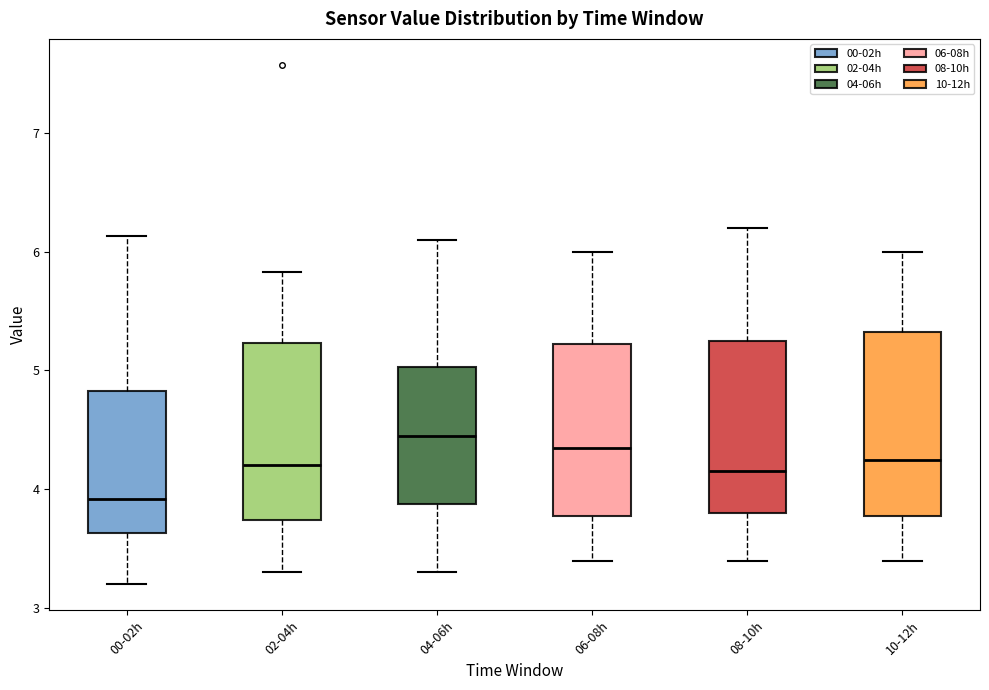

Where is the upper edge of the box for 04-06h on the y-axis? The values are not printed on the chart, so give them approximately, as read against the axis.

5.0